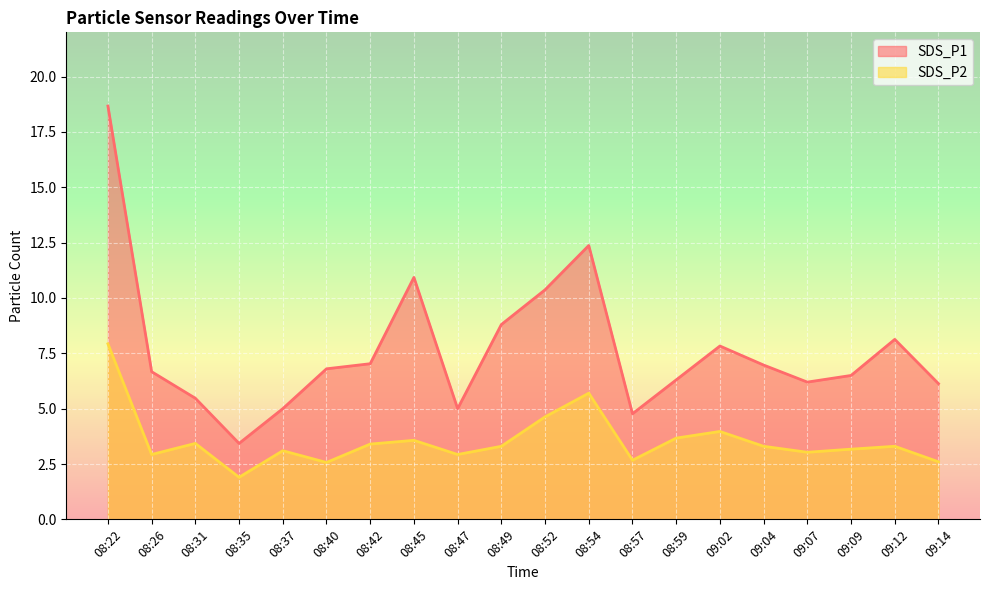

How many interior local peaks does the SDS_P2 series have?

6